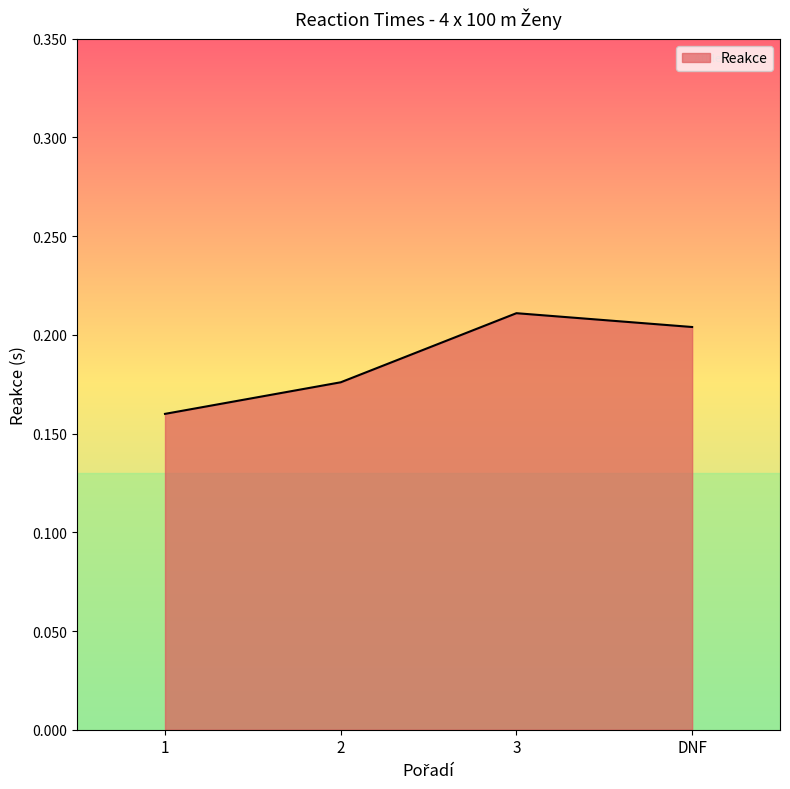

List the labels in order of value, largest first.

3, DNF, 2, 1